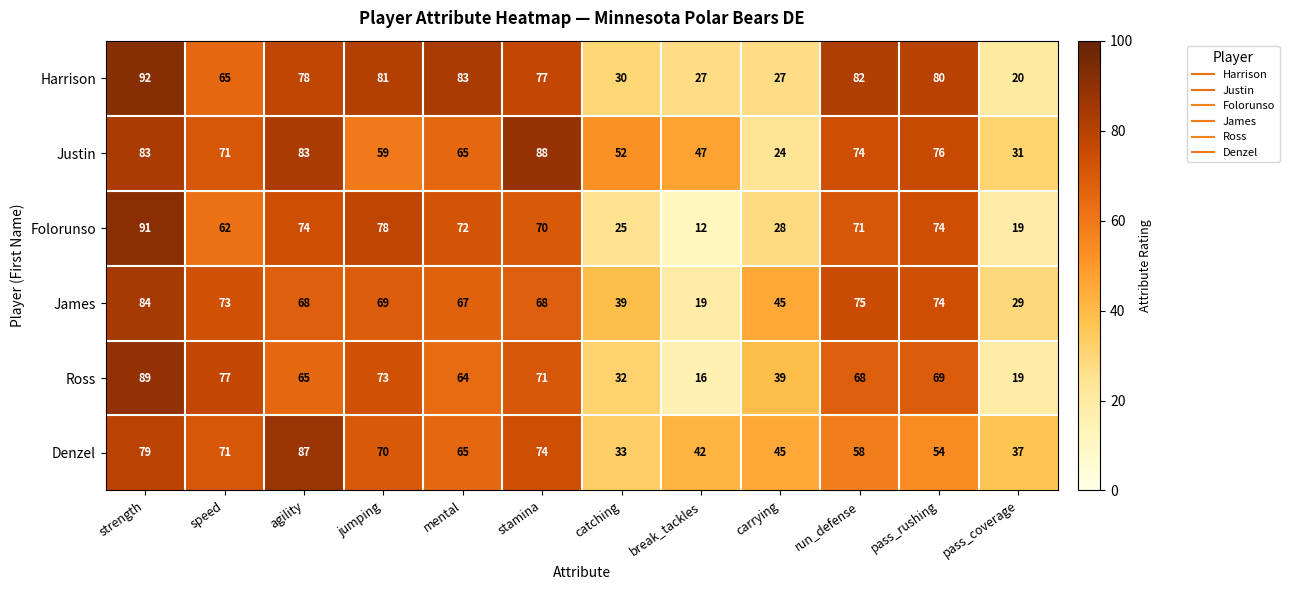

Is it true that James equals 27 at break_tackles?

False